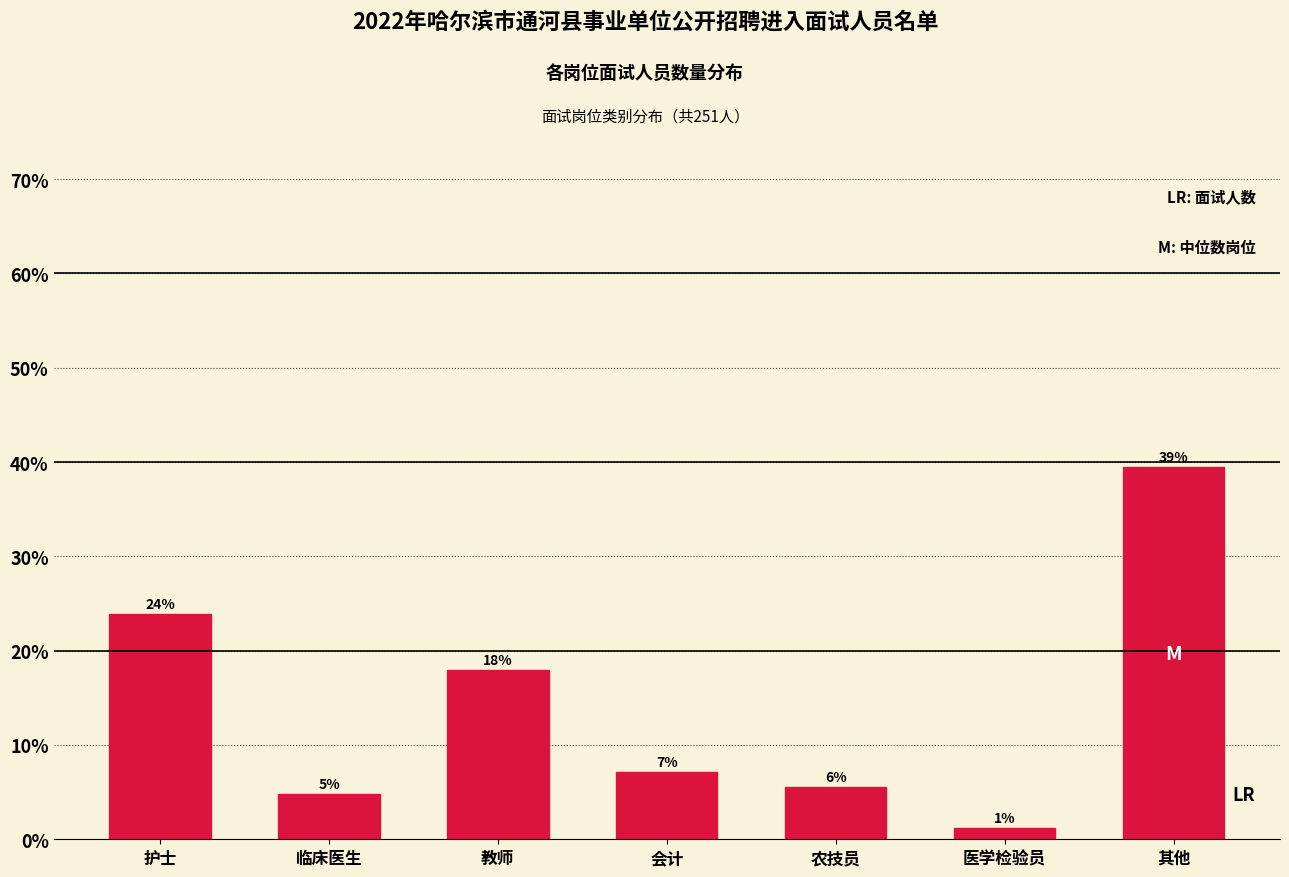

Are the bars horizontal?

No